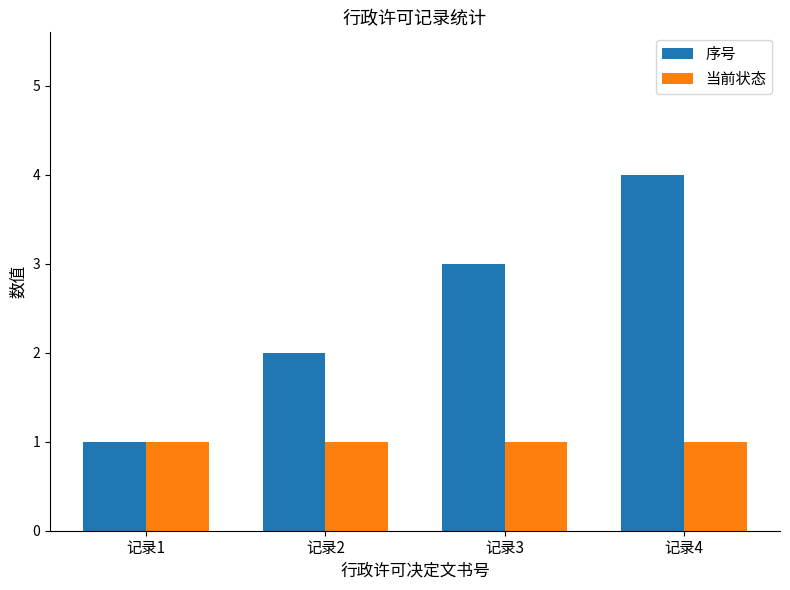

At which category does the chart reach its peak across all series?

记录4